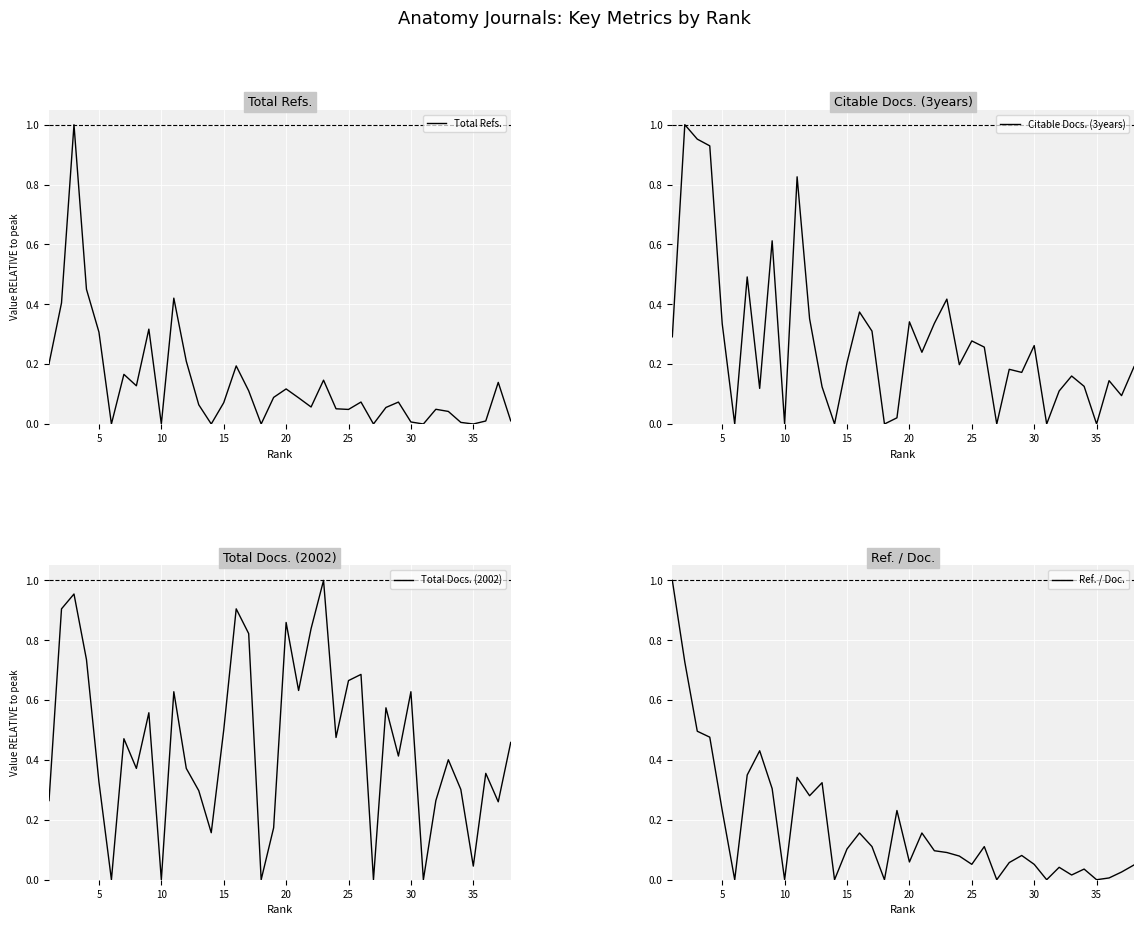

How many positive values does the Total Docs. (2002) series have?

33